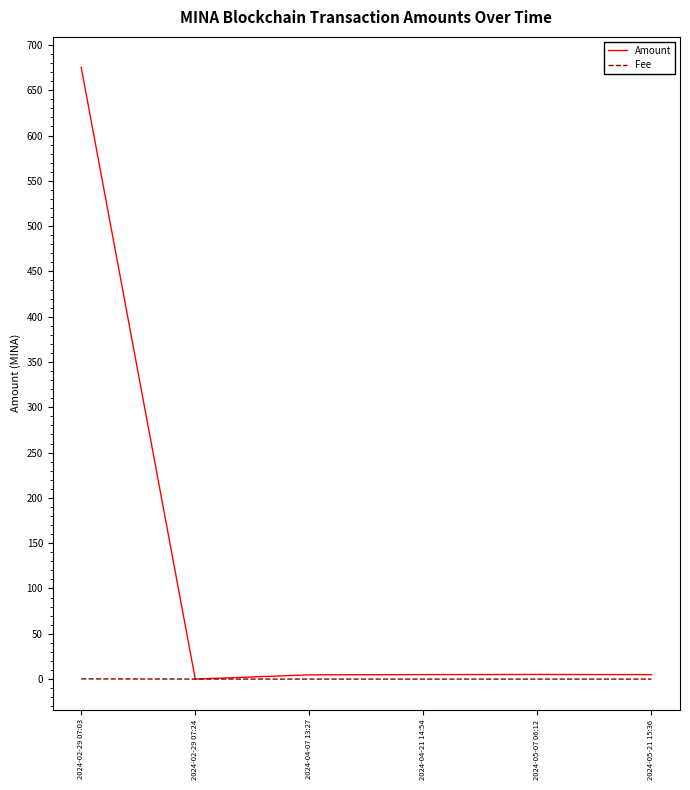

Which series changed the most between 2024-02-29 07:03 and 2024-04-07 13:27?

Amount